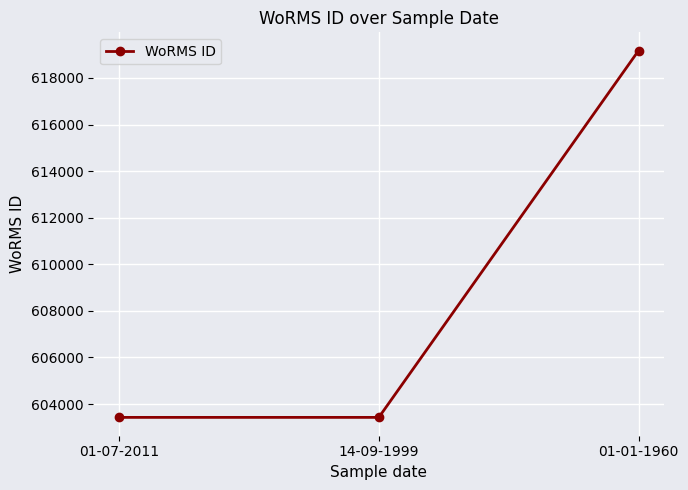

Reading left to right, what are all the values shown in this chart?

01-07-2011=603429	14-09-1999=603429	01-01-1960=619172